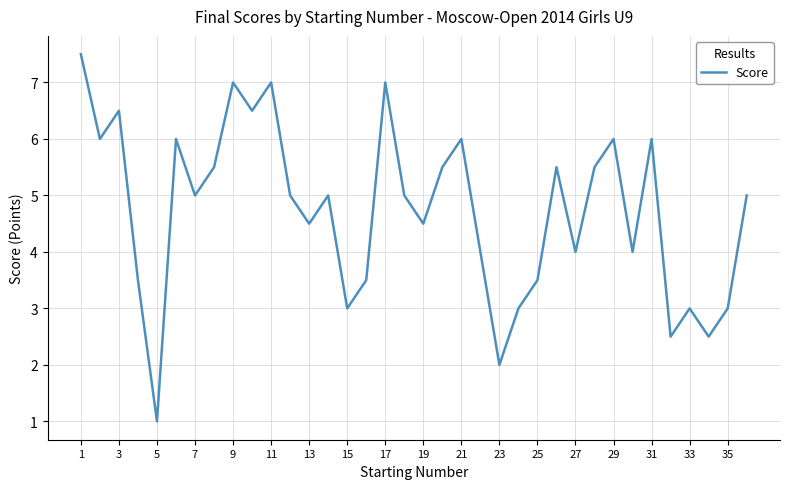

How many interior local valleys (lower than both neighbors) does the data have?

12